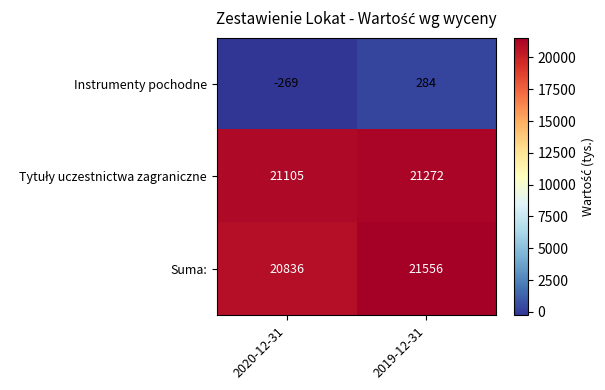

At how many categories does at least one series exceed 11853?

2